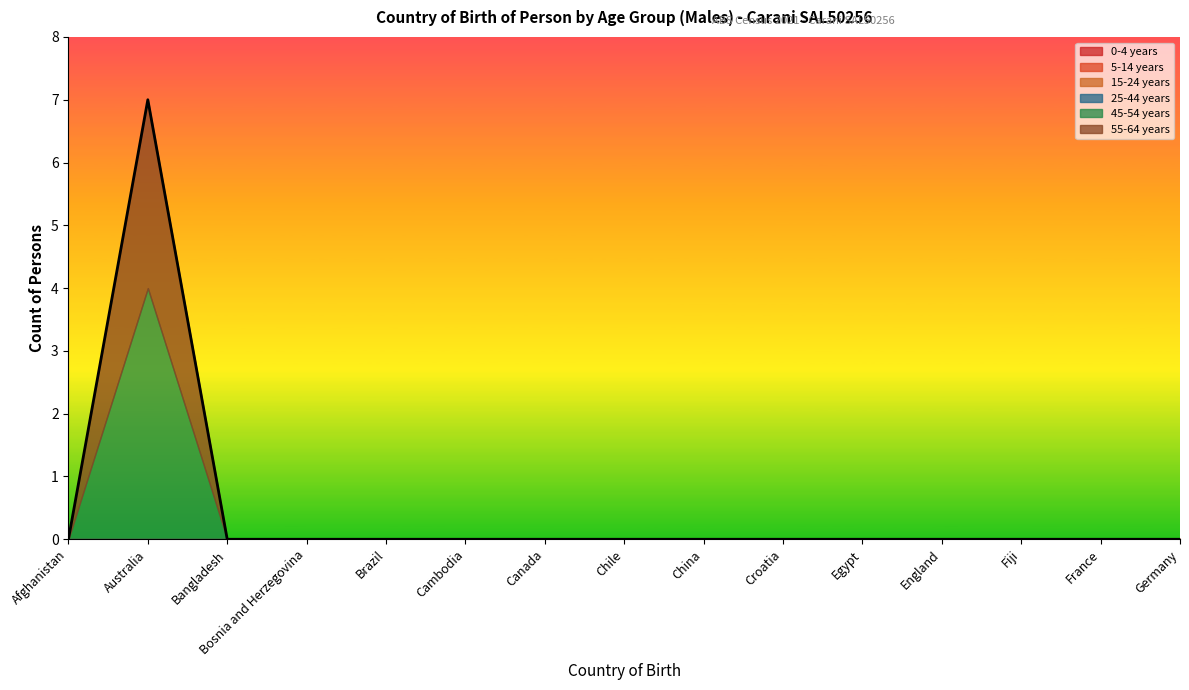

What are all the series names shown in the legend?

0-4 years, 5-14 years, 15-24 years, 25-44 years, 45-54 years, 55-64 years